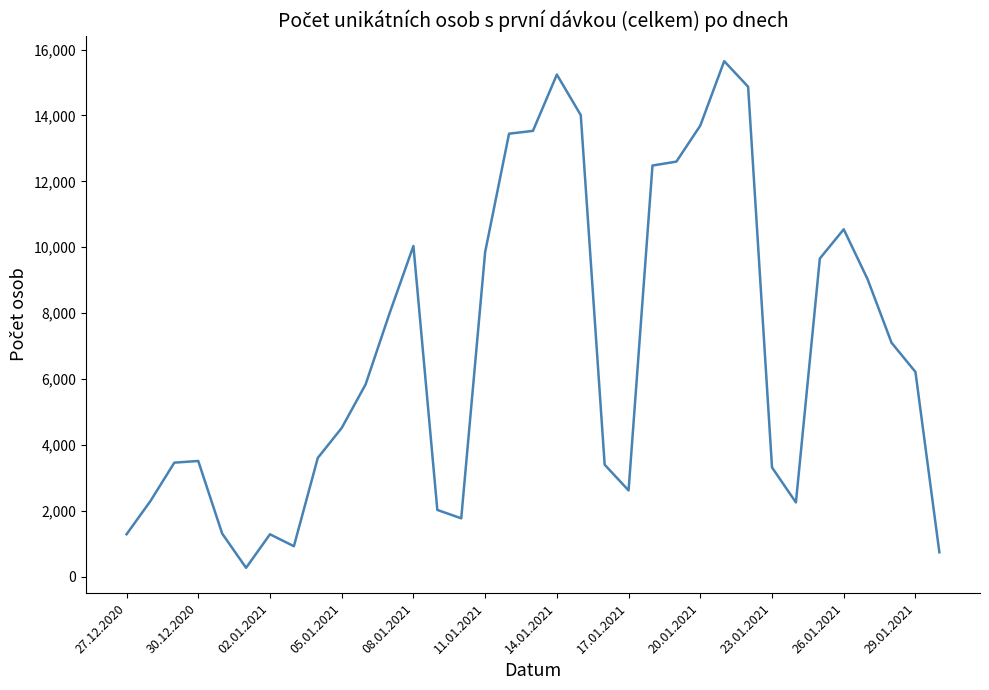

What is the difference between the maximum and minimum values?

15375